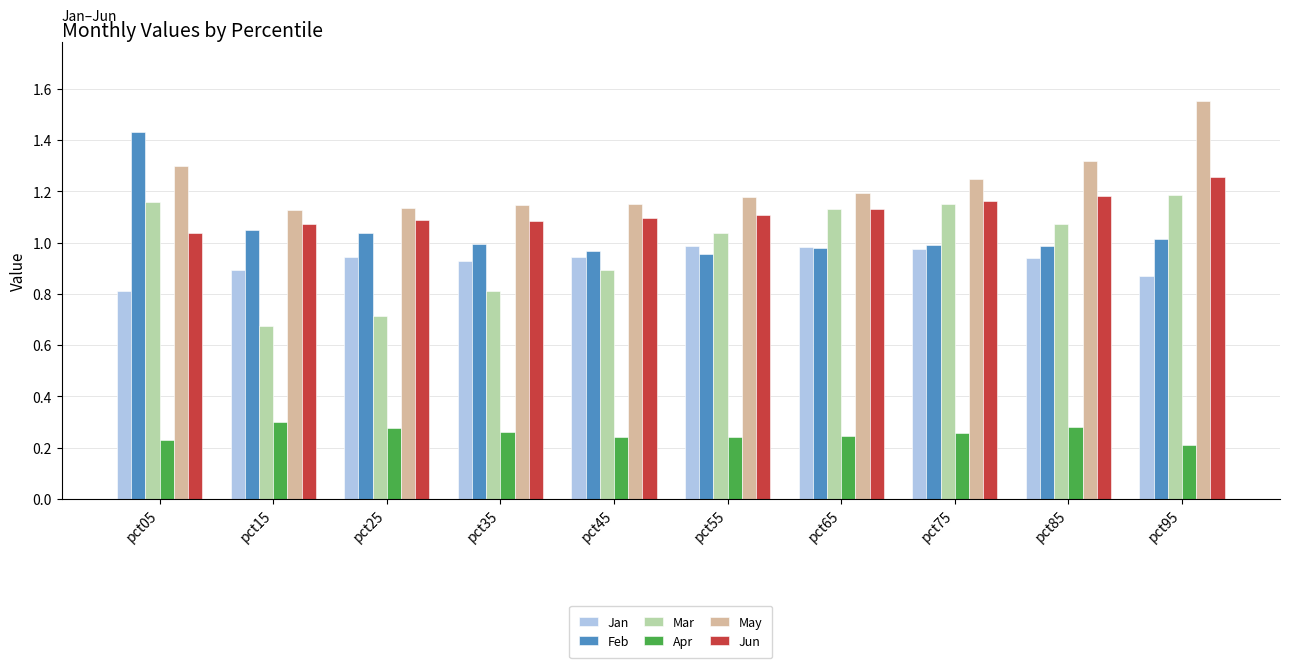

What is the sum of all May values?

12.3